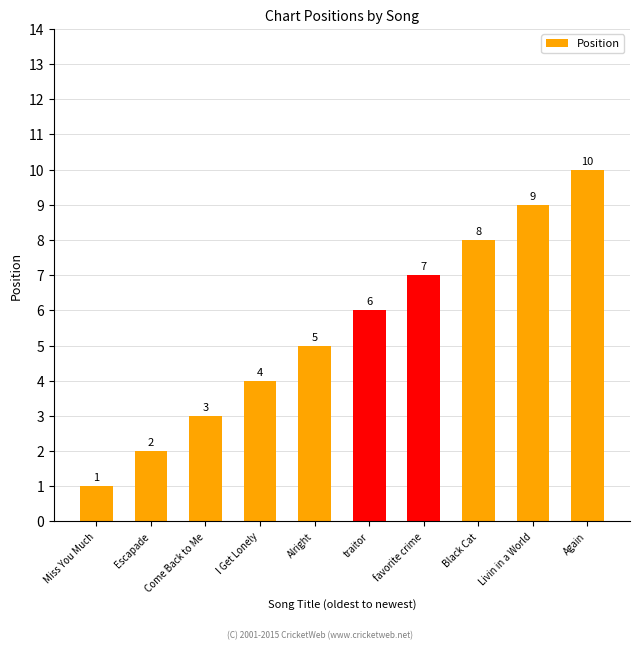

What is the ratio of the value at favorite crime to the value at Black Cat?

0.9